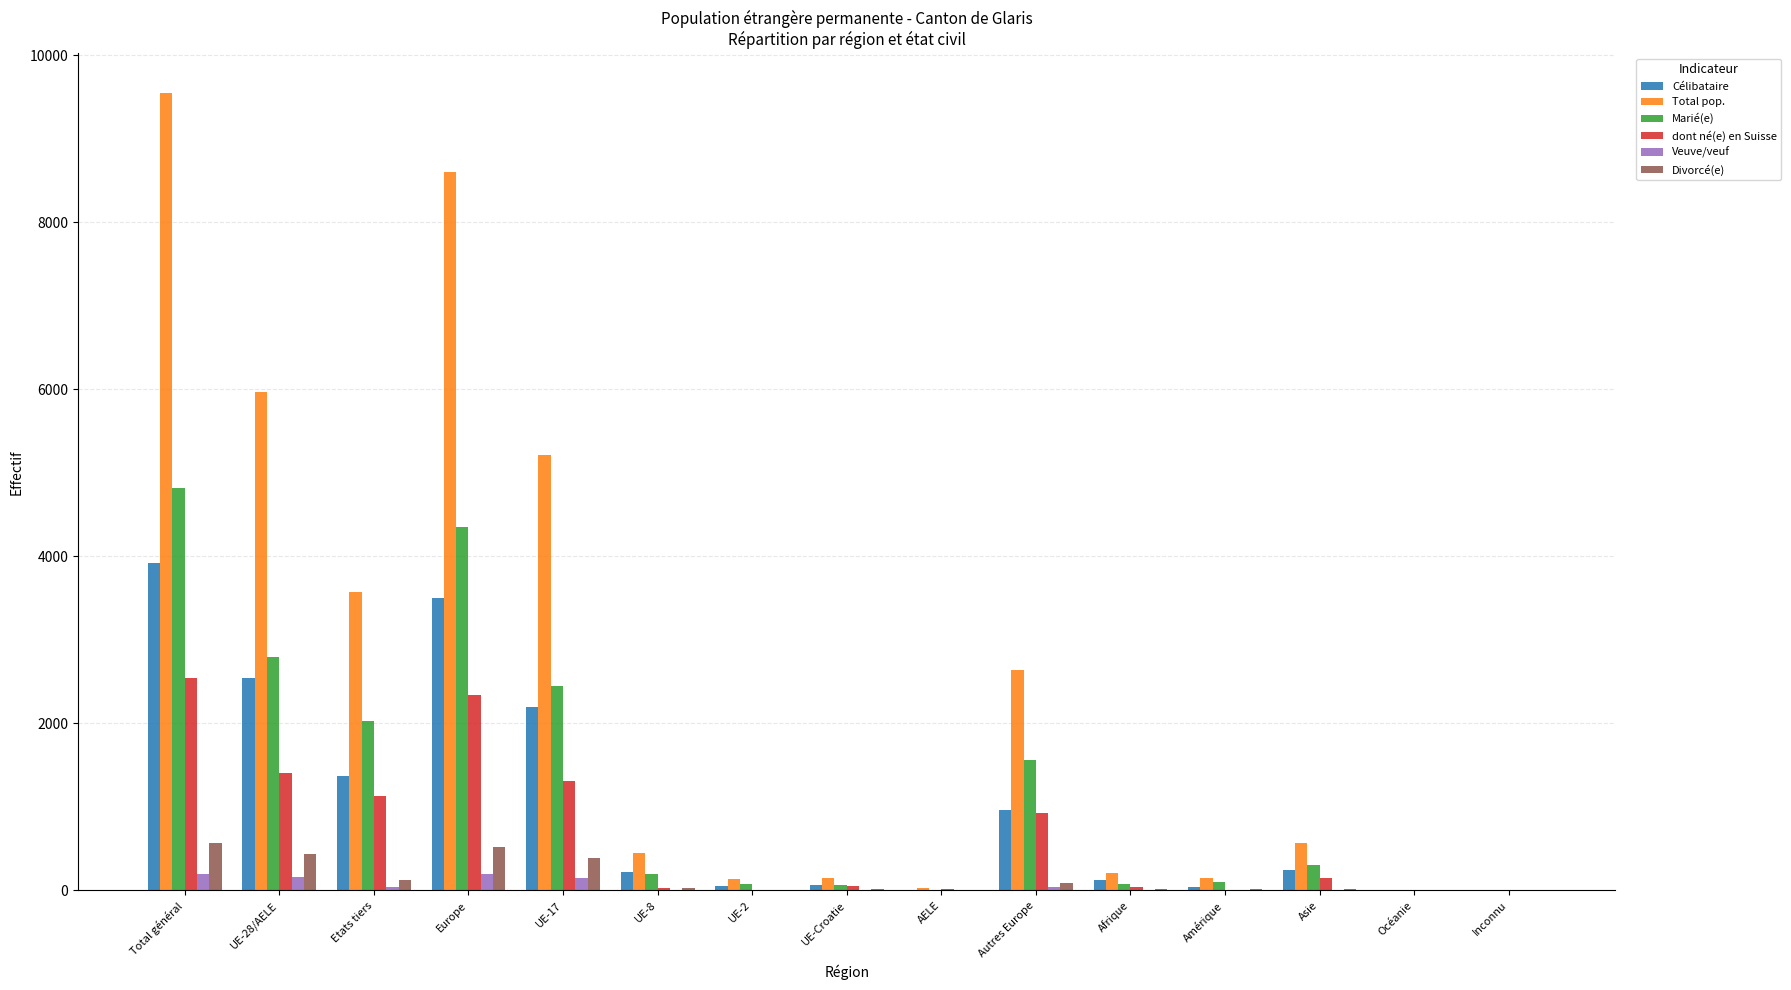

Does the chart contain stacked bars?

No